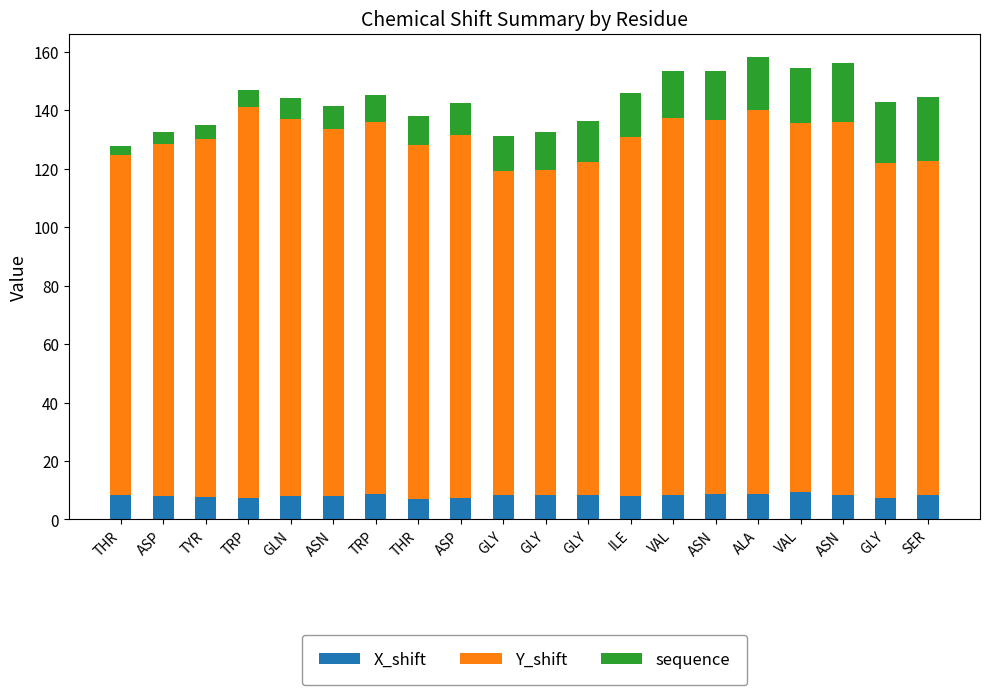

How many distinct data groups are displayed?

3